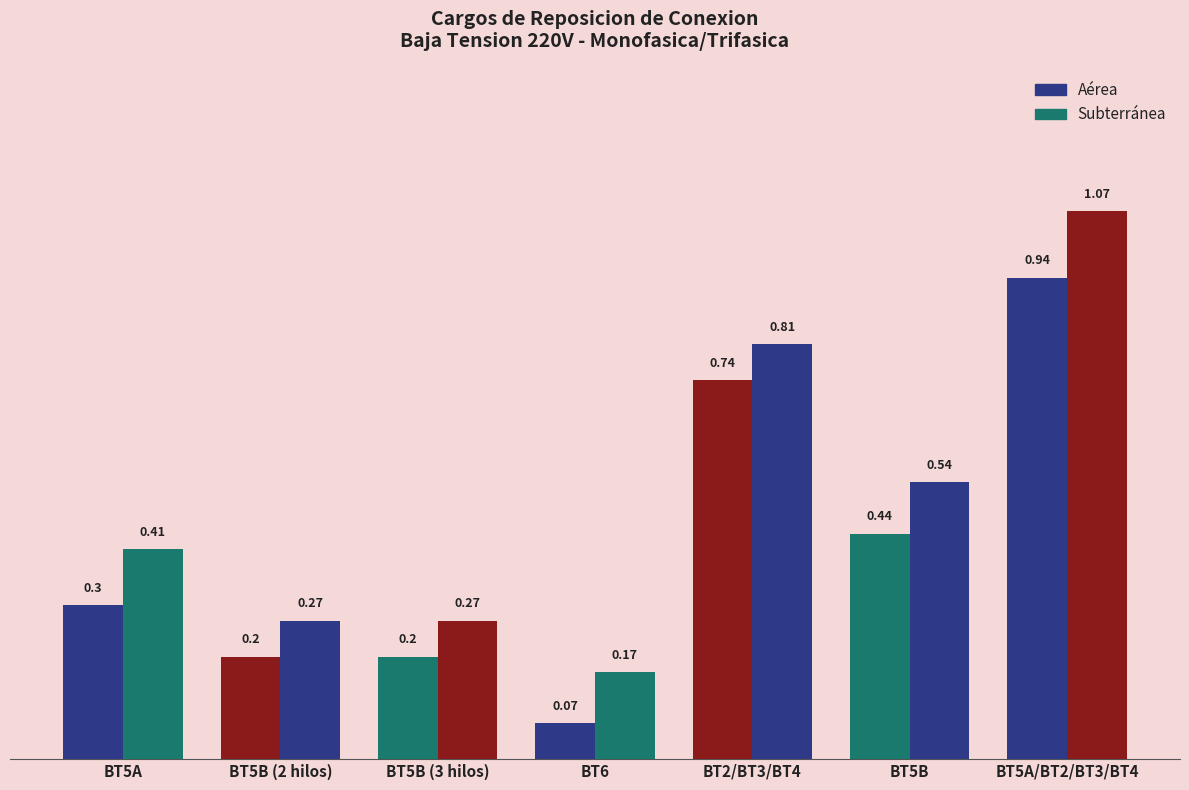

What position from the right is BT5B?

2